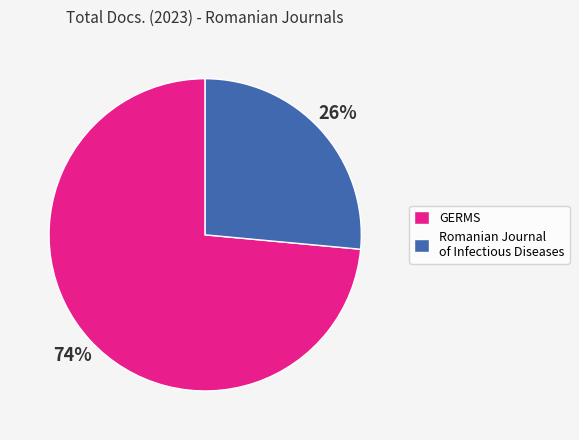

Is it true that GERMS is 74% of the pie?

True